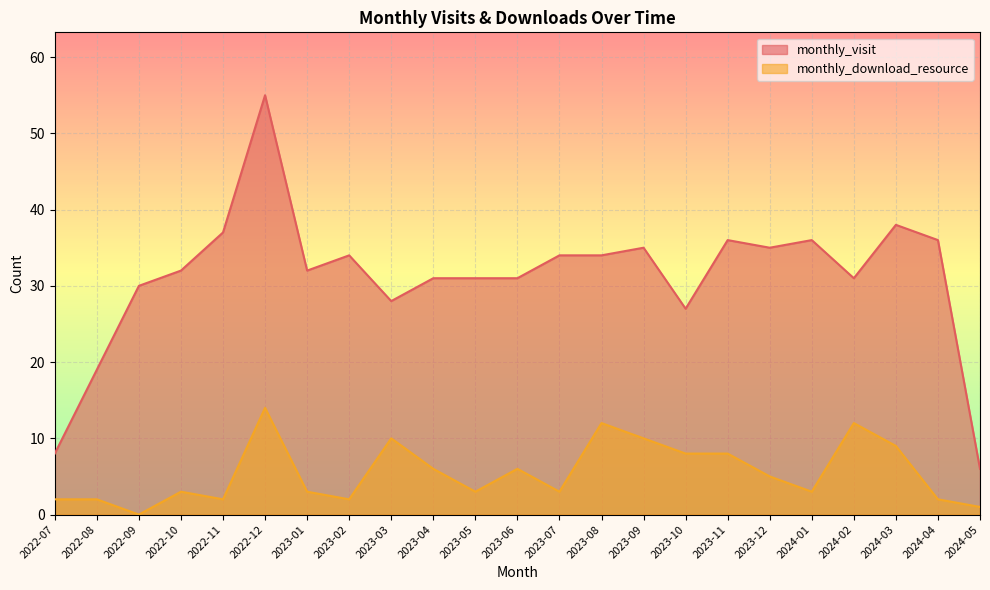

The value of monthly_visit at 2022-08 is 26. True or false?

False